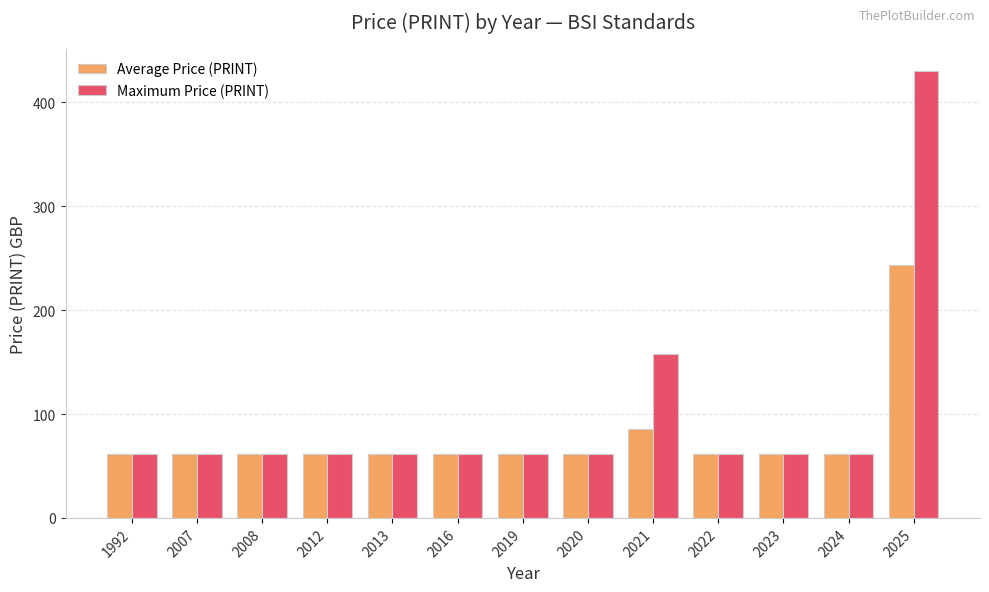

What are all the series names shown in the legend?

Average Price (PRINT), Maximum Price (PRINT)